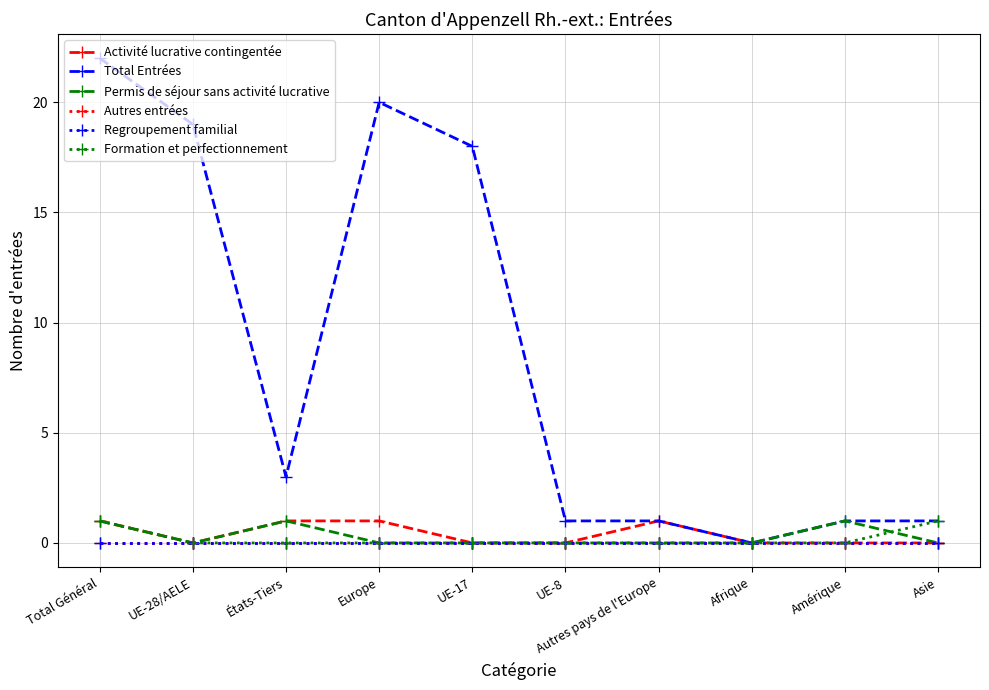

At which category does Activité lucrative contingentée reach its first local peak?

Autres pays de l'Europe